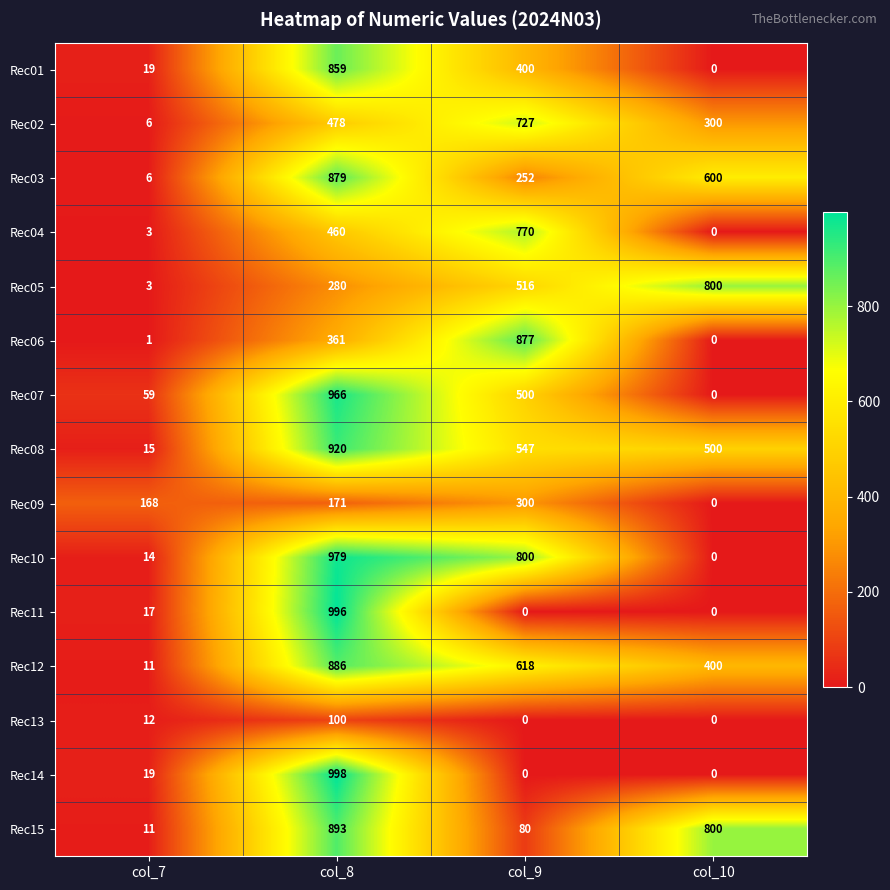

Which series has the largest total across all categories?

Rec08